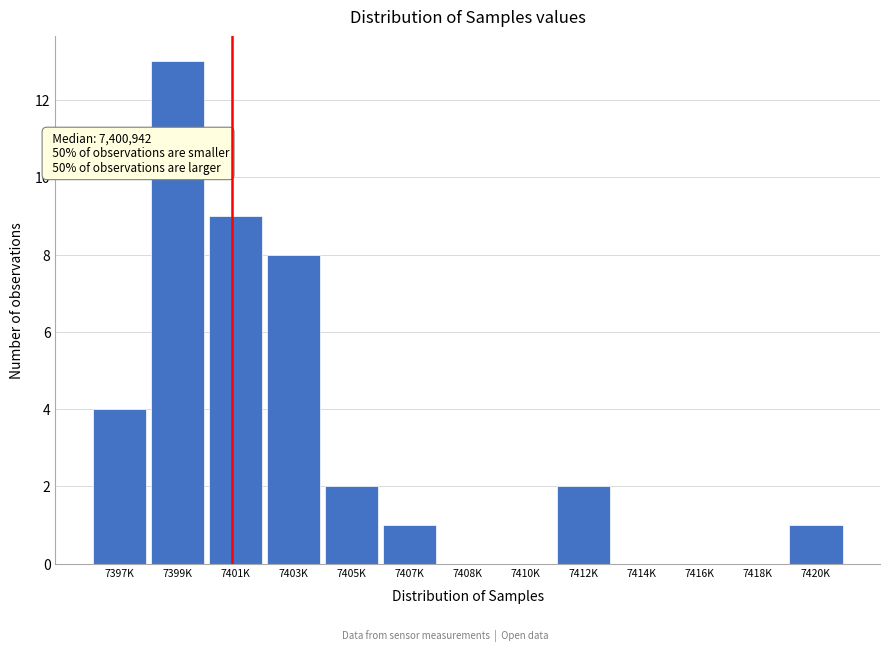

Reading right to left, list all the values displayed in this chart.

7420K=1	7418K=0	7416K=0	7414K=0	7412K=2	7410K=0	7408K=0	7407K=1	7405K=2	7403K=8	7401K=9	7399K=13	7397K=4